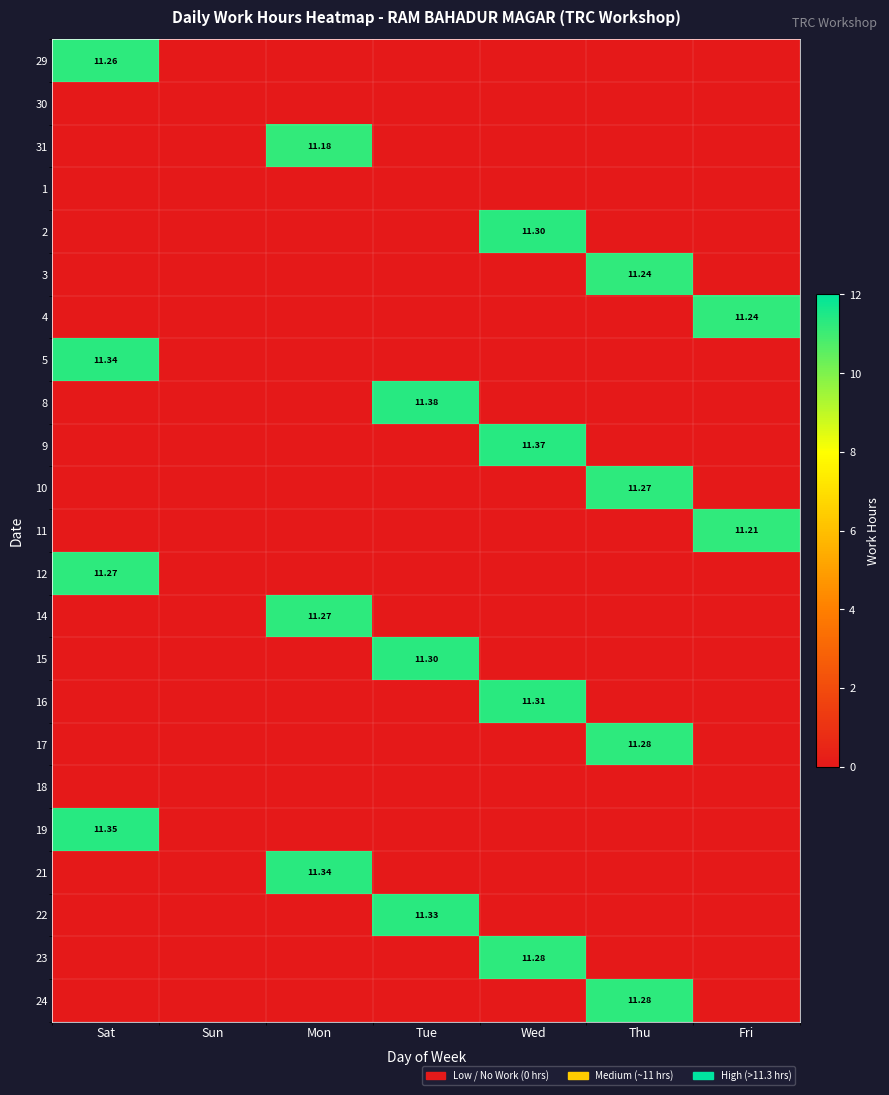

List the labels in order of 3 value, smallest first.

Sat, Sun, Mon, Tue, Wed, Fri, Thu